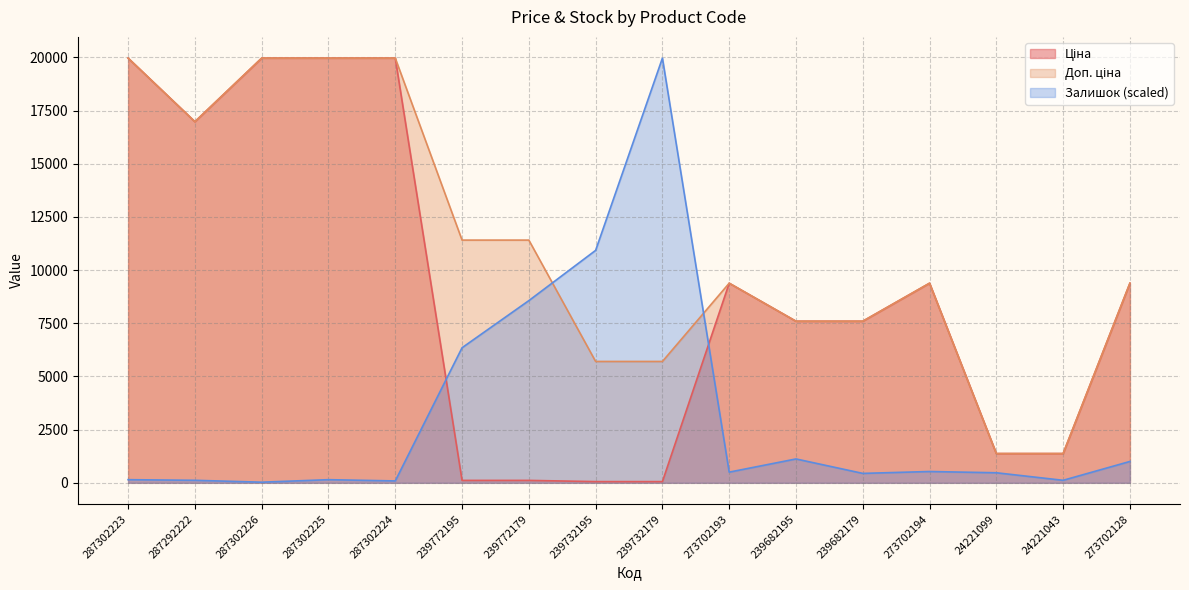

Rank the series by their average value, from lowest to highest.

Залишок, Ціна, Доп. ціна